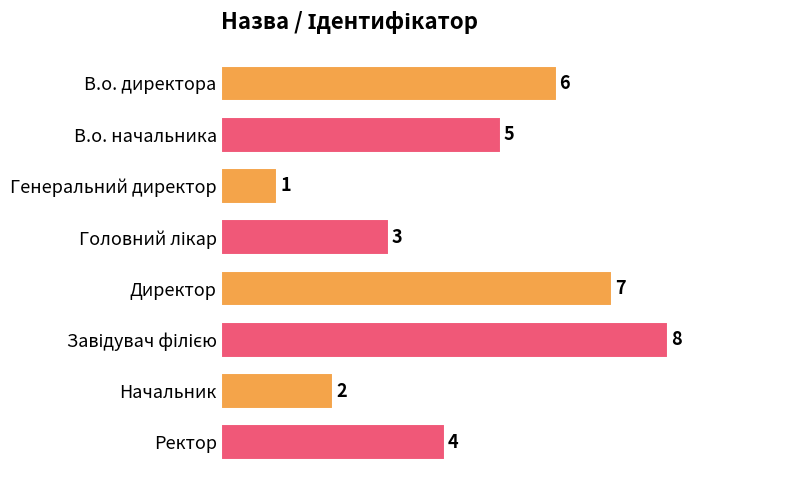

Which label corresponds to the smallest value in the chart?

Генеральний директор